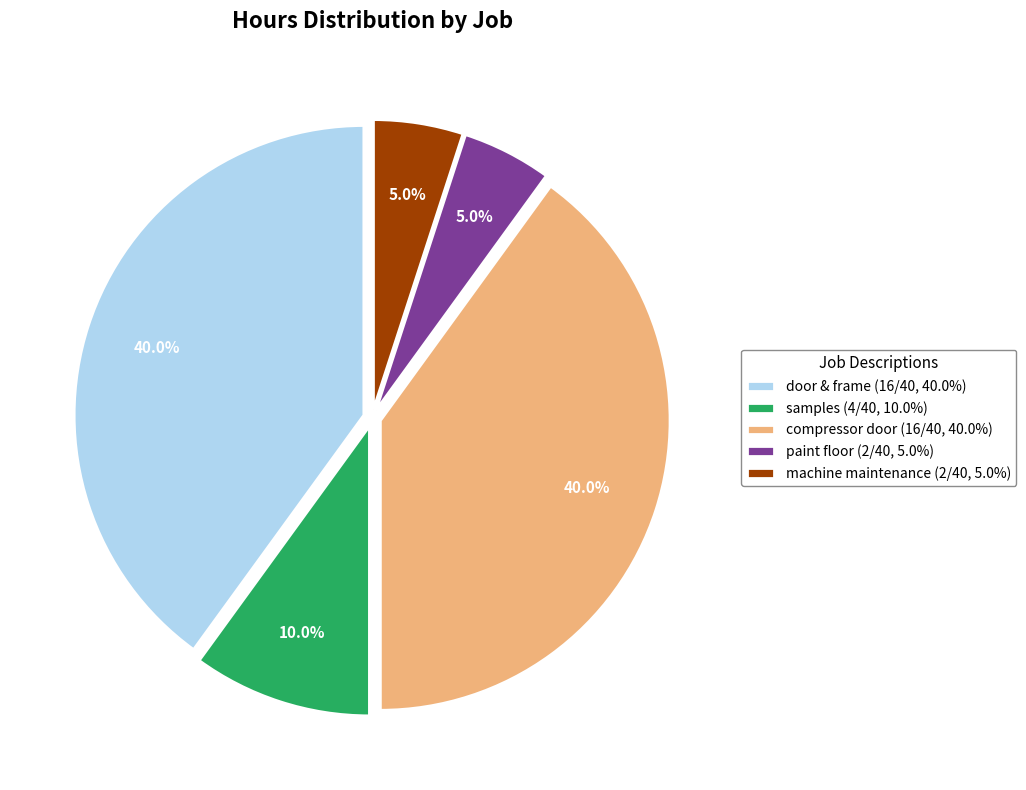

Does door & frame (16/40, 40.0%) account for over 50% of the chart?

No